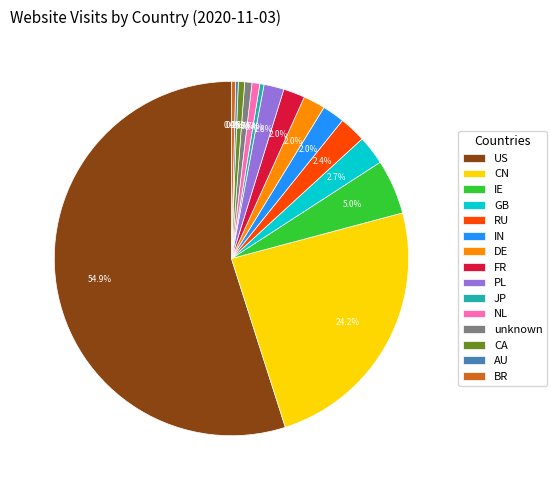

To the nearest percent, what is the difference between the GB and BR slice percentages?

2%